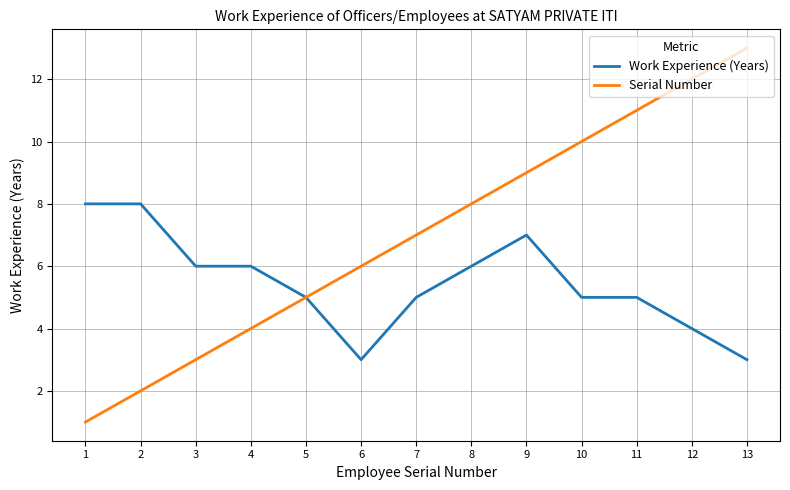

Which series has the largest total across all categories?

Serial Number